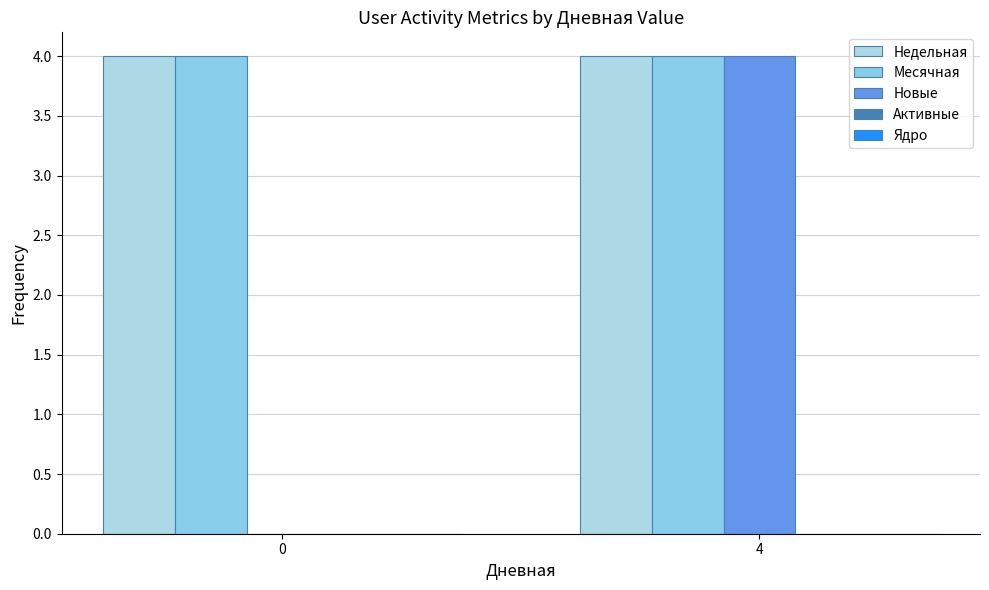

How many groups of bars are there?

2